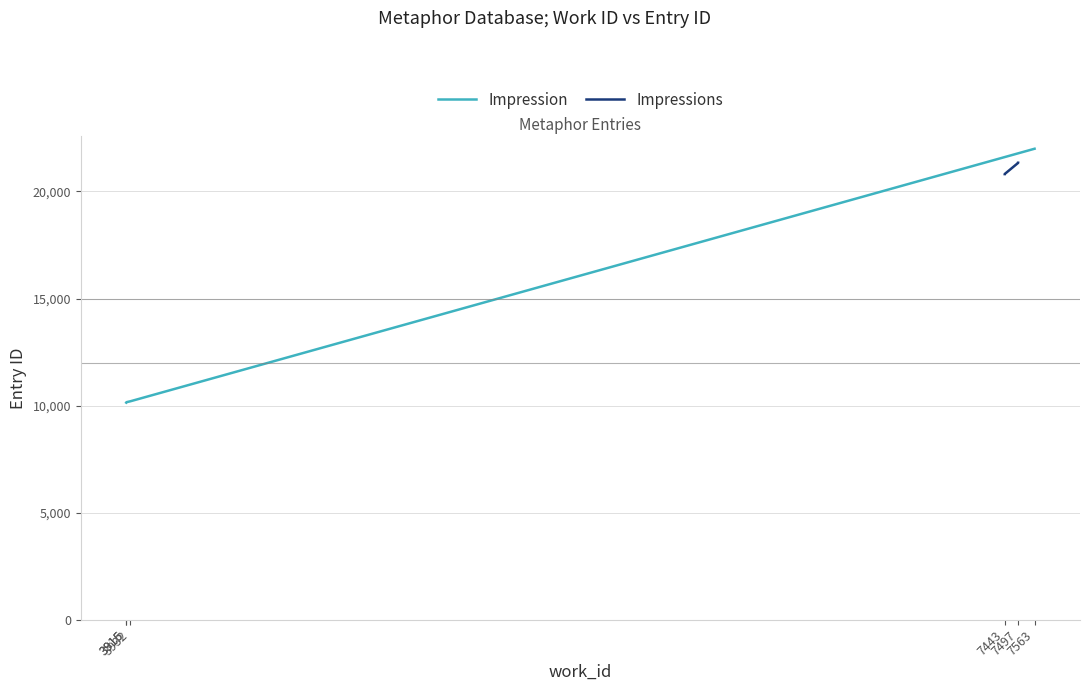

Rank the series by their average value, from lowest to highest.

Impression, Impressions